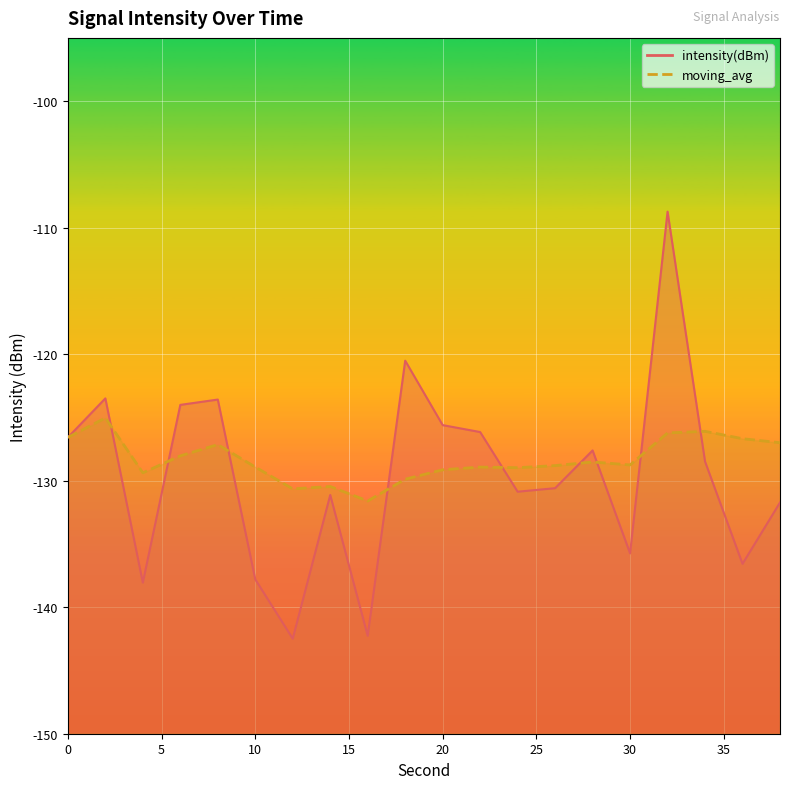

How many lines are shown in the chart?

2